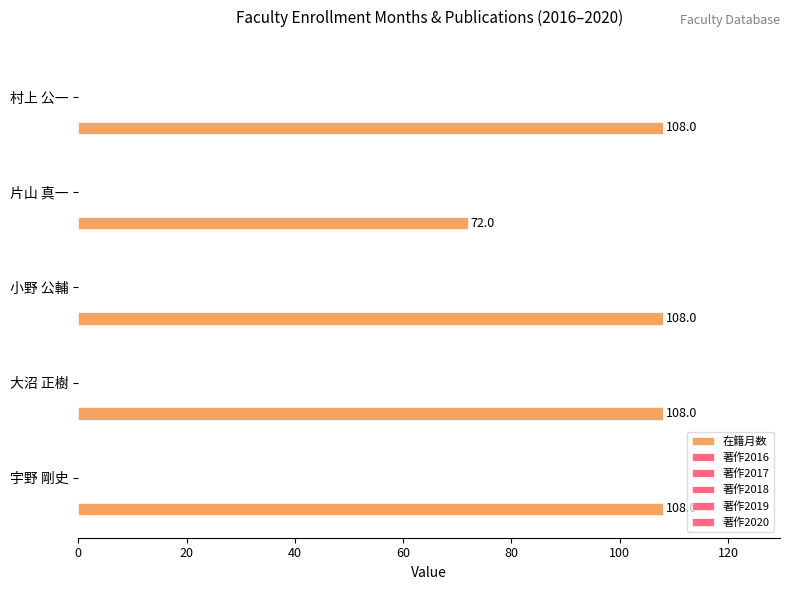

How many distinct data groups are displayed?

1